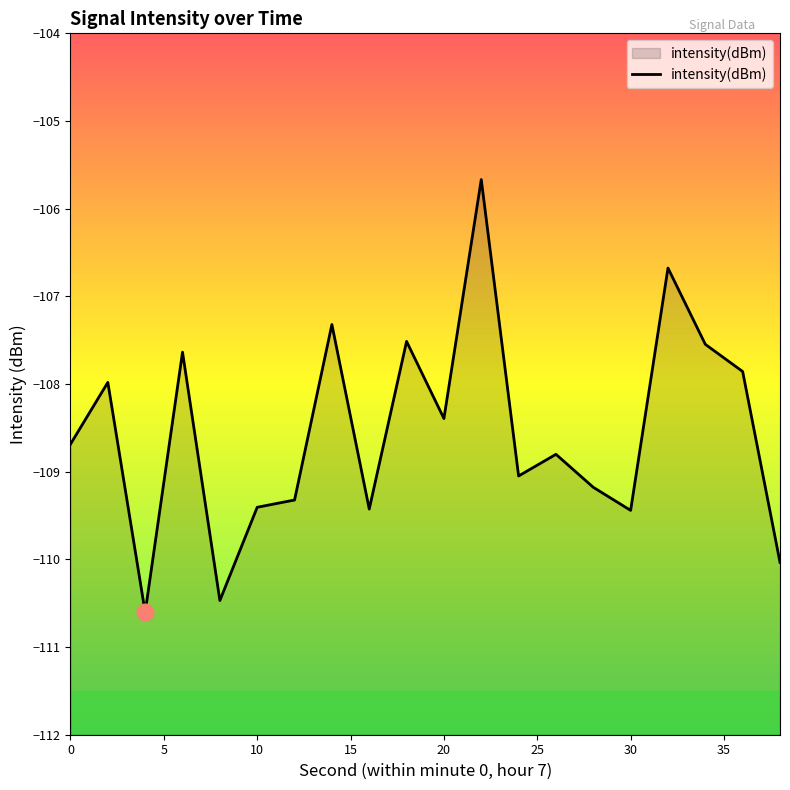

True or false: the data has more than 2 interior local peaks.

True